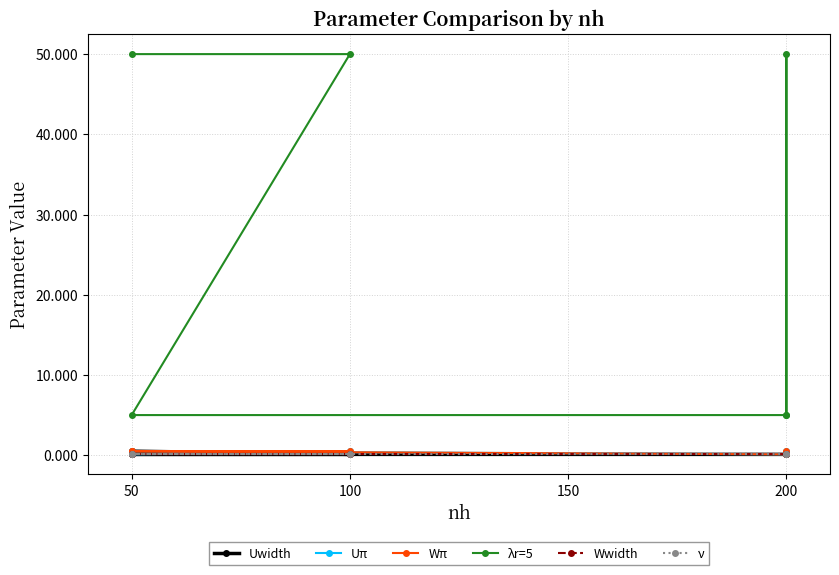

At which category does Wπ reach its first local peak?

200